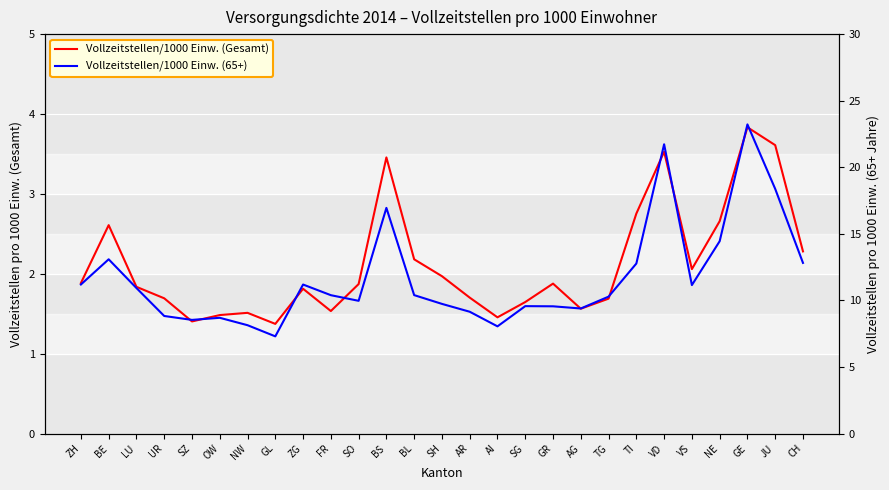

Which label corresponds to the largest value in the chart?

GE